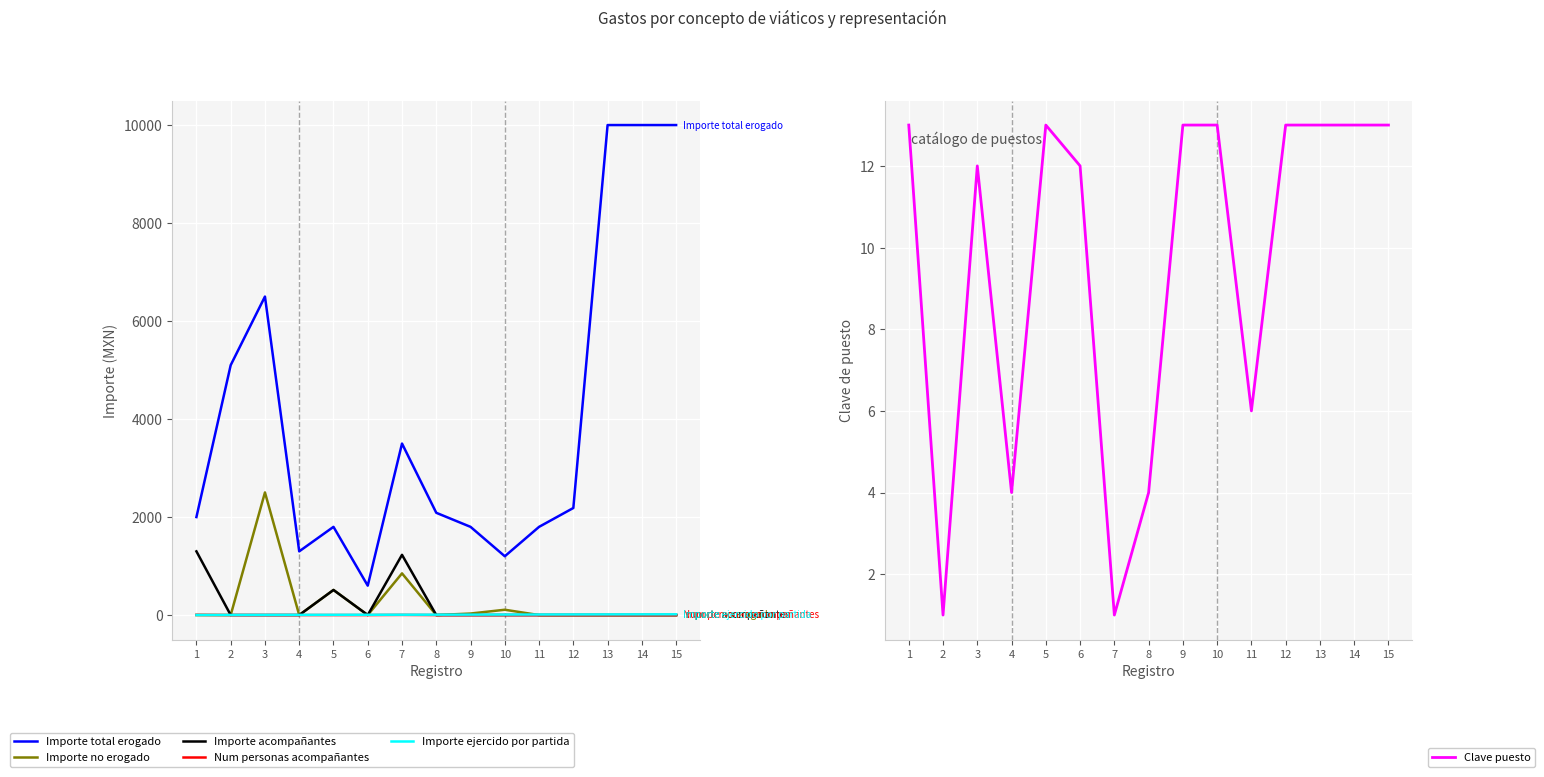

What are all the series names shown in the legend?

Importe total erogado, Importe no erogado, Importe acompañantes, Num personas acompañantes, Importe ejercido por partida, Clave puesto